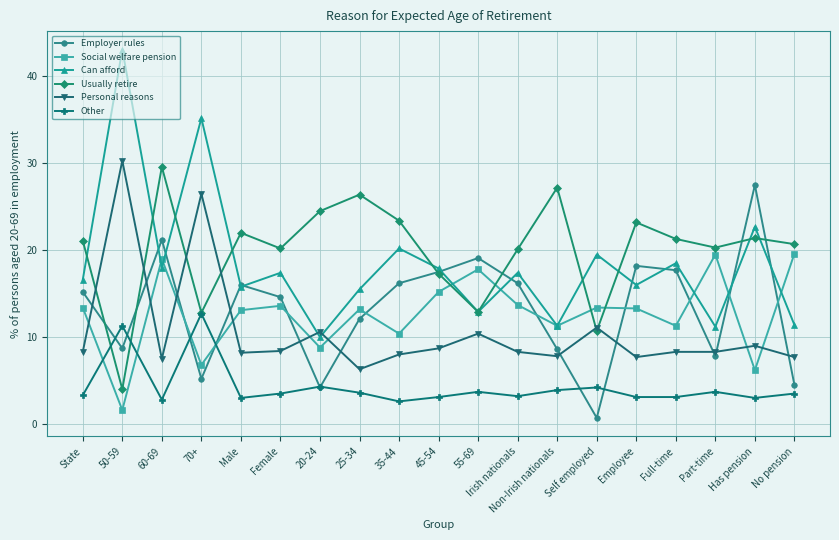

The value of Usually retire at Part-time is 20.3. True or false?

True